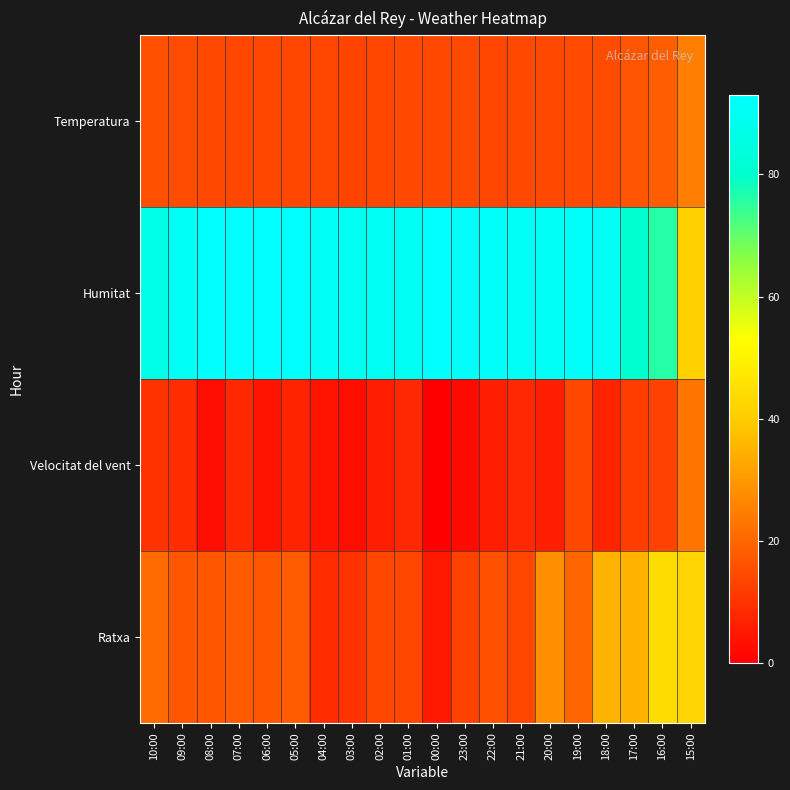

How many series are shown in this chart?

4